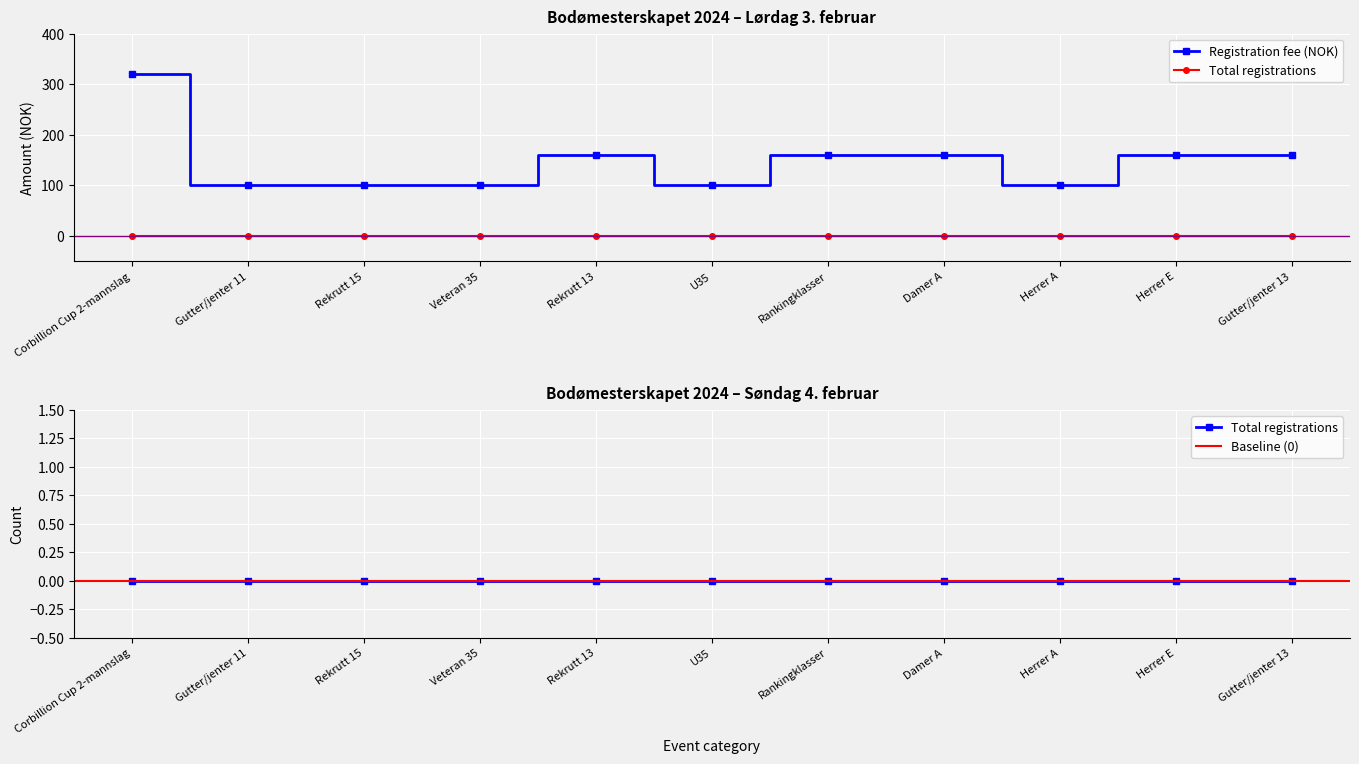

Reading right to left, list all the values displayed in this chart.

Gutter/jenter 13=160	Herrer E=160	Herrer A=100	Damer A=160	Rankingklasser=160	U35=100	Rekrutt 13=160	Veteran 35=100	Rekrutt 15=100	Gutter/jenter 11=100	Corbillion Cup 2-mannslag=320